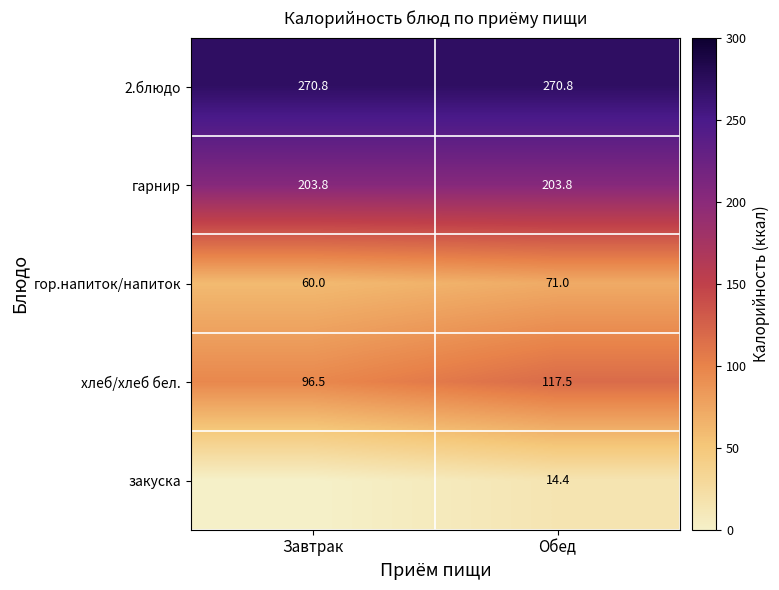

At Обед, list the series in order from largest to smallest.

2.блюдо, гарнир, хлеб/хлеб бел., гор.напиток/напиток, закуска